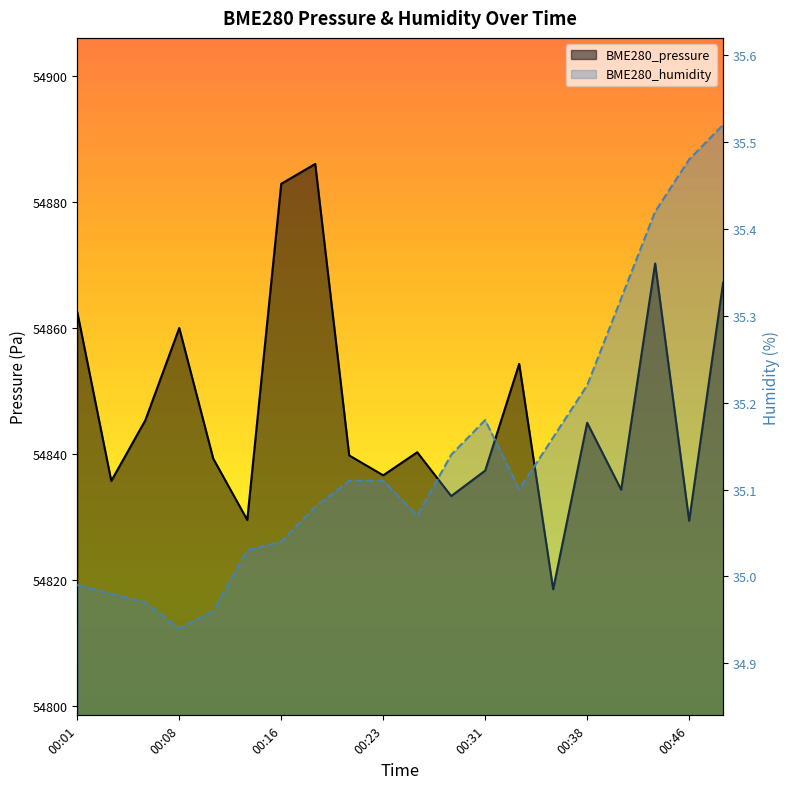

Rank the series by their maximum value, from highest to lowest.

BME280_pressure, BME280_humidity